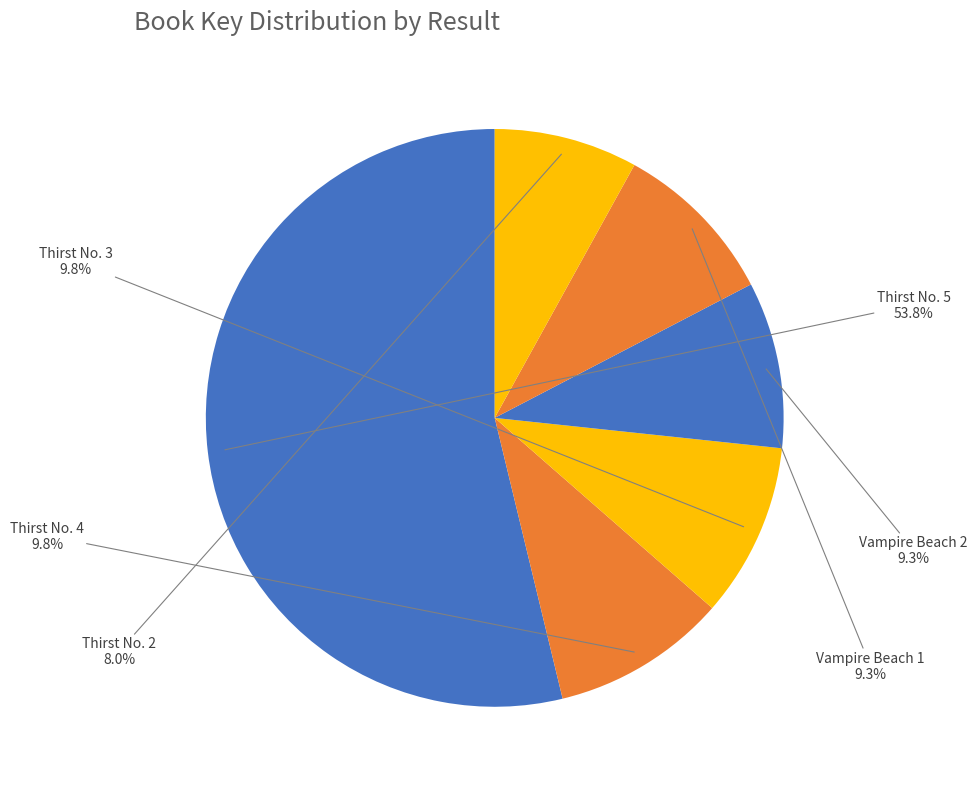

Does Thirst No. 3 represent more than half of the total?

No